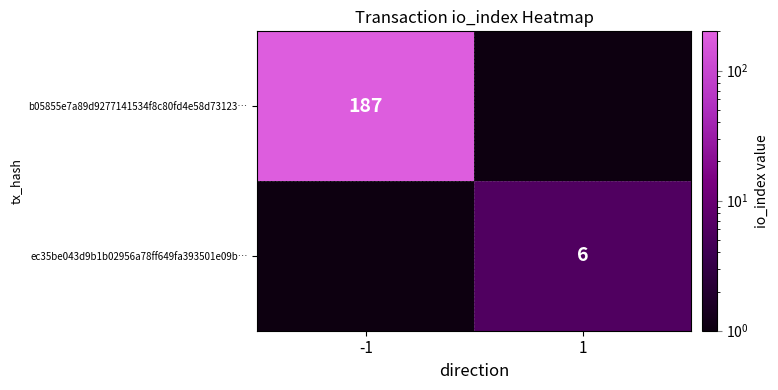

At how many categories does at least one series exceed 83?

1